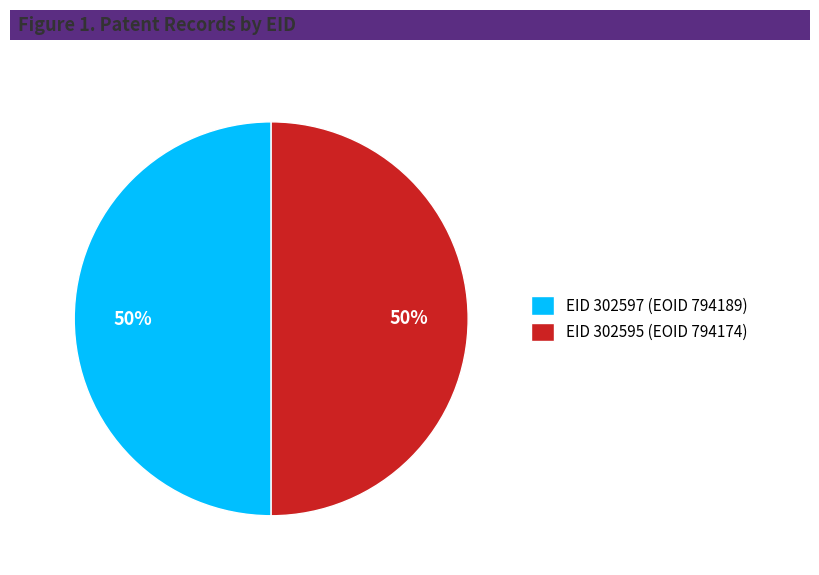

To the nearest percent, what is the combined percentage of EID 302597 (EOID 794189) and EID 302595 (EOID 794174)?

100%